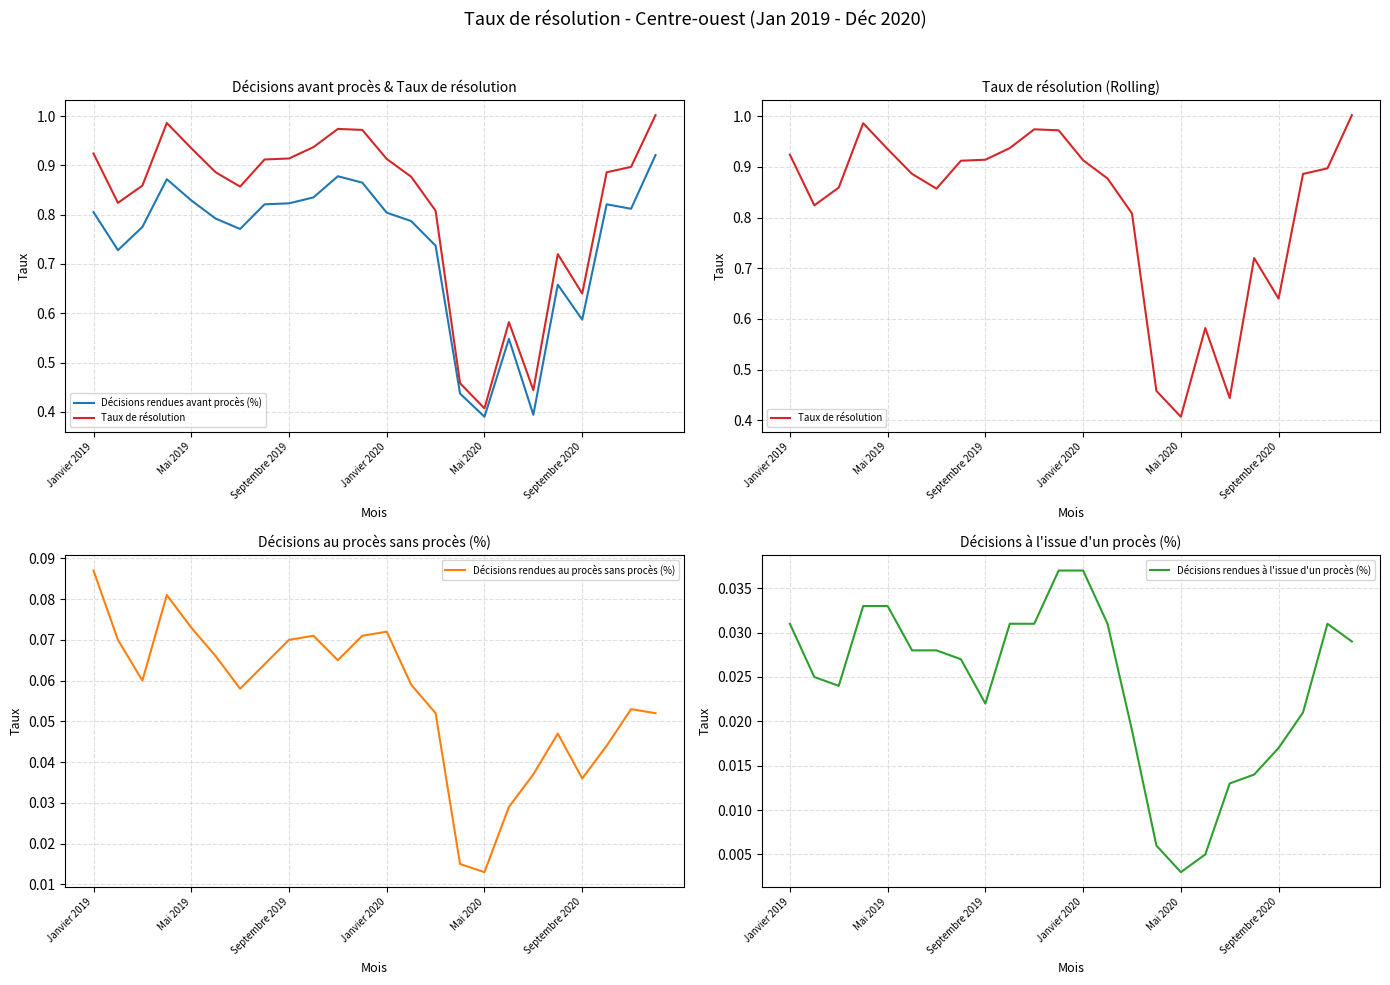

What is the value of the Décisions rendues au procès sans procès (%) point at the 1st from the left?

0.1